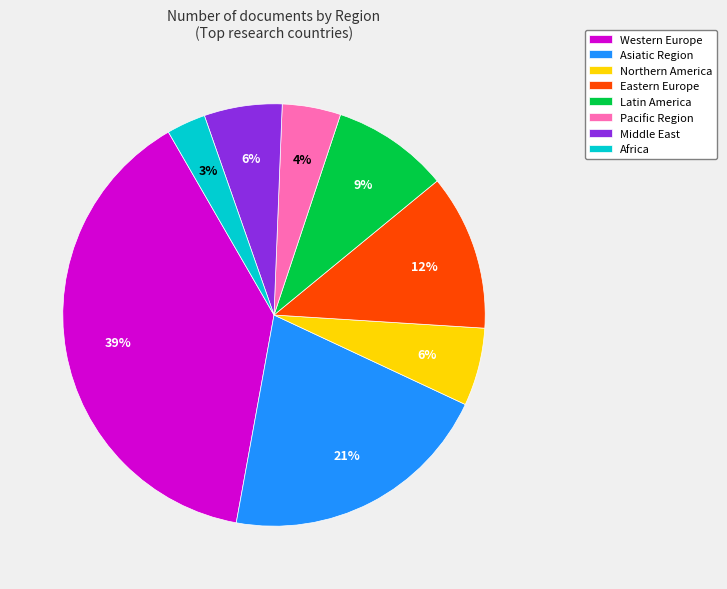

To the nearest percent, what is the combined percentage of Northern America and Pacific Region?

10%